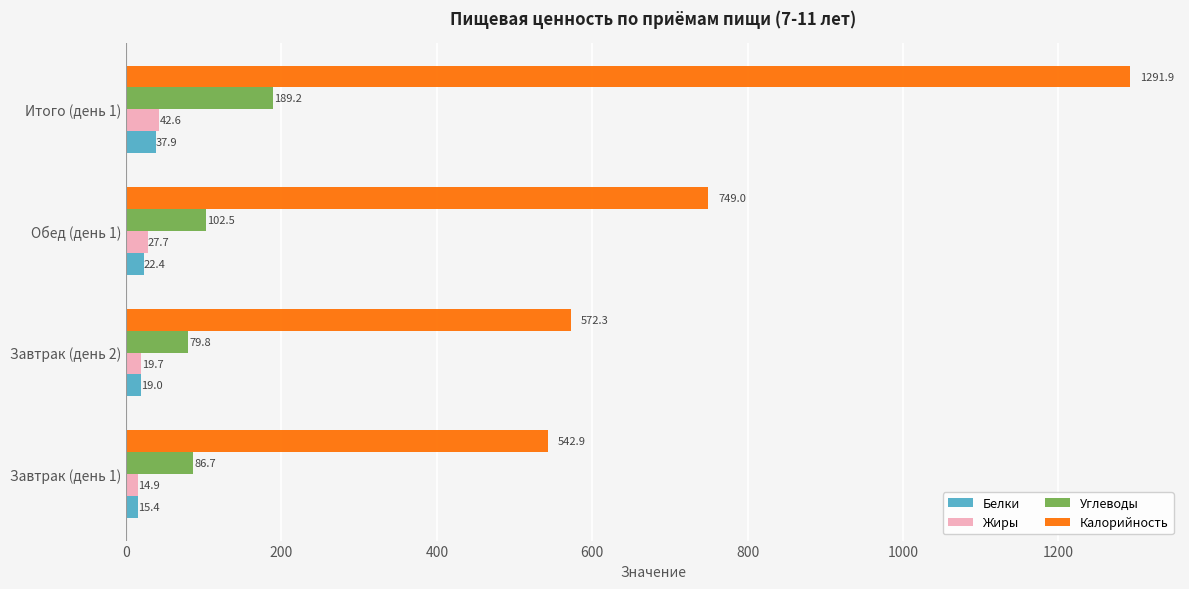

Which series has the largest range (max minus min)?

Калорийность